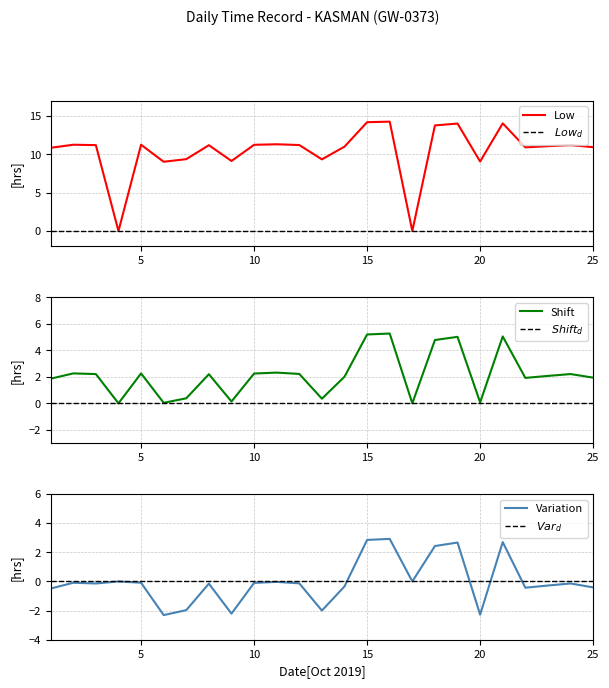

What is the highest value of the Low series?

14.3